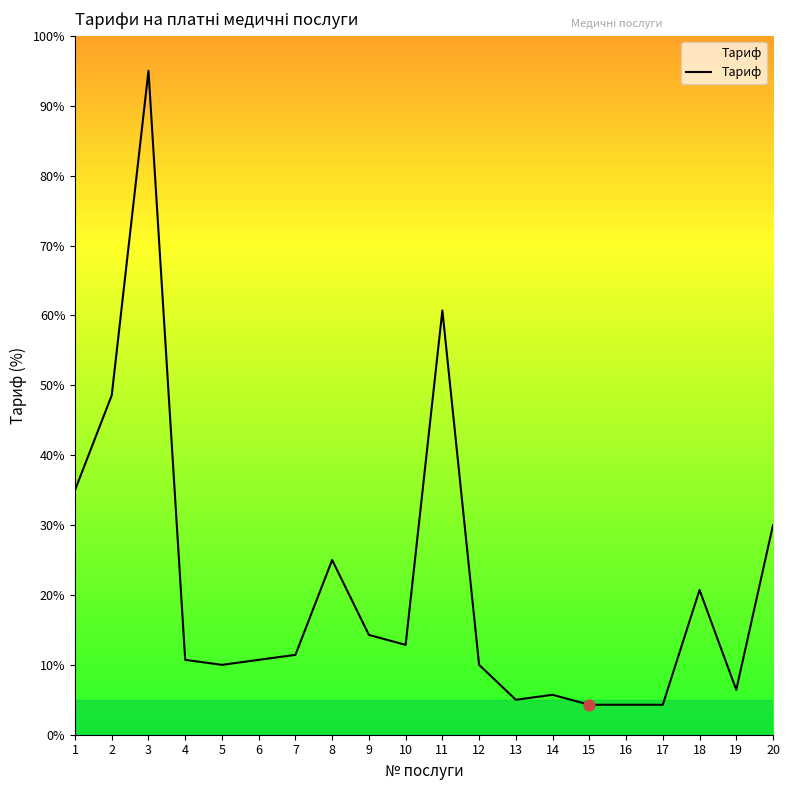

Approximately how many times larger is the value at 3 compared to 5?

9.5